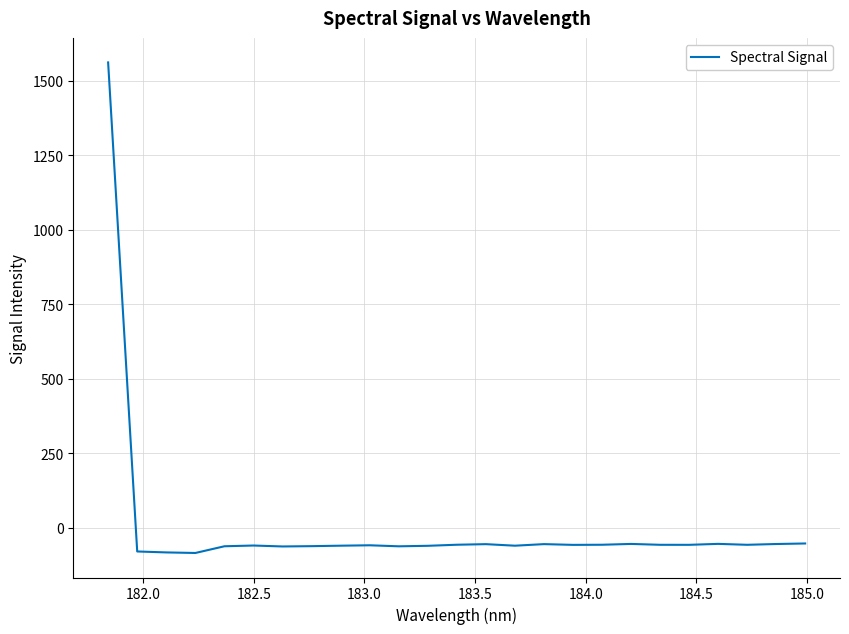

How many values are above zero?

1